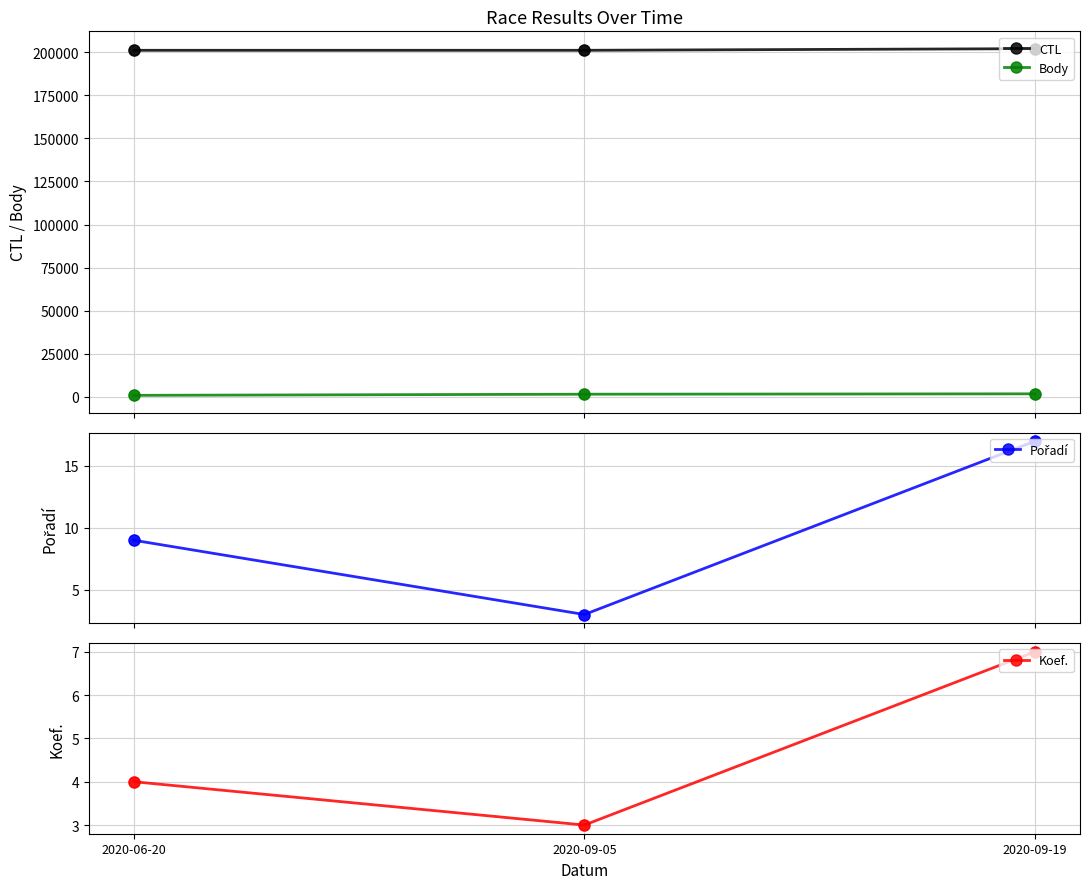

Which series contains the lowest Y value?

Pořadí